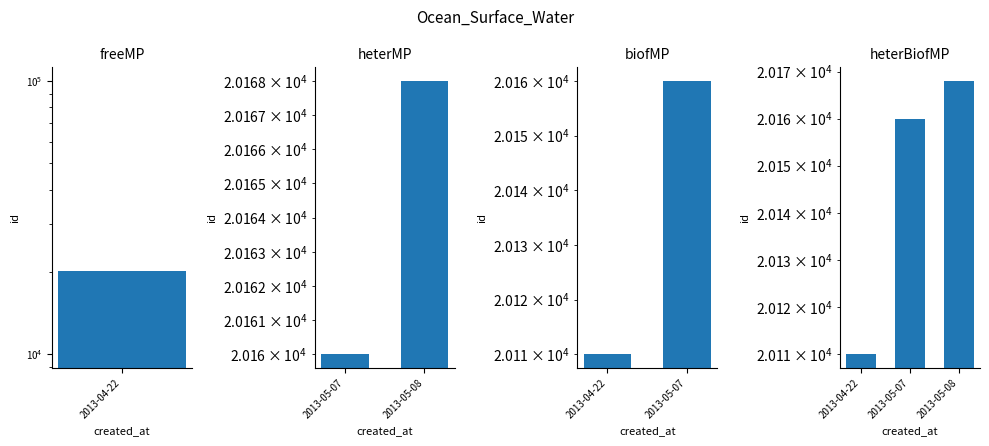

Reading right to left, extract all data points from this chart.

2013-05-08=20168	2013-05-07=20160	2013-04-22=20110